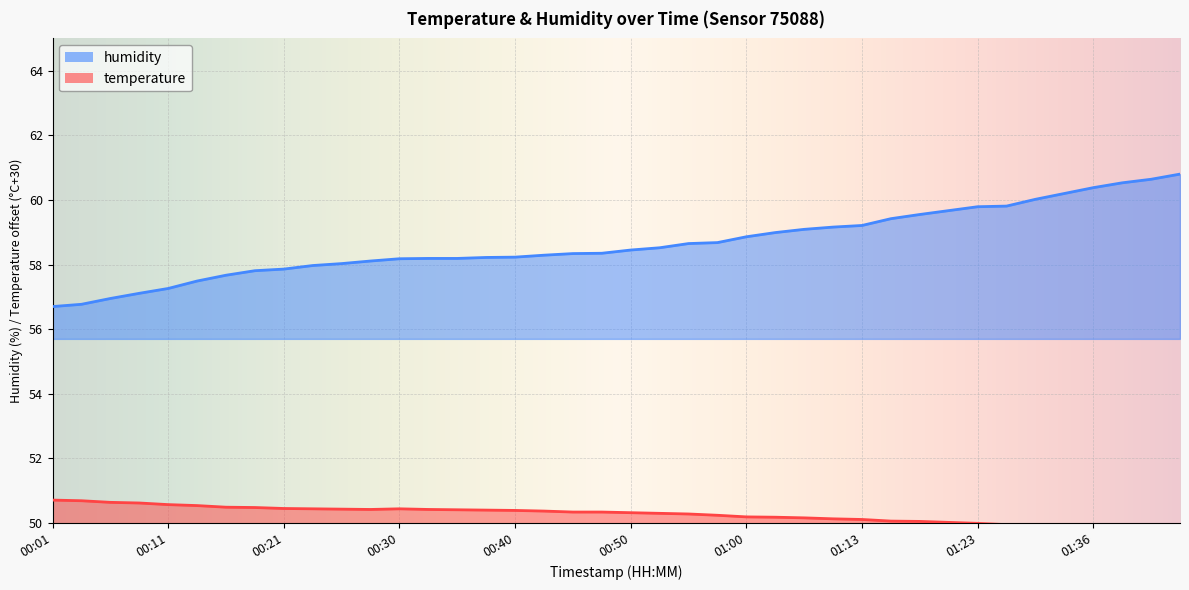

What is the label of the 23rd point from the right?

00:43